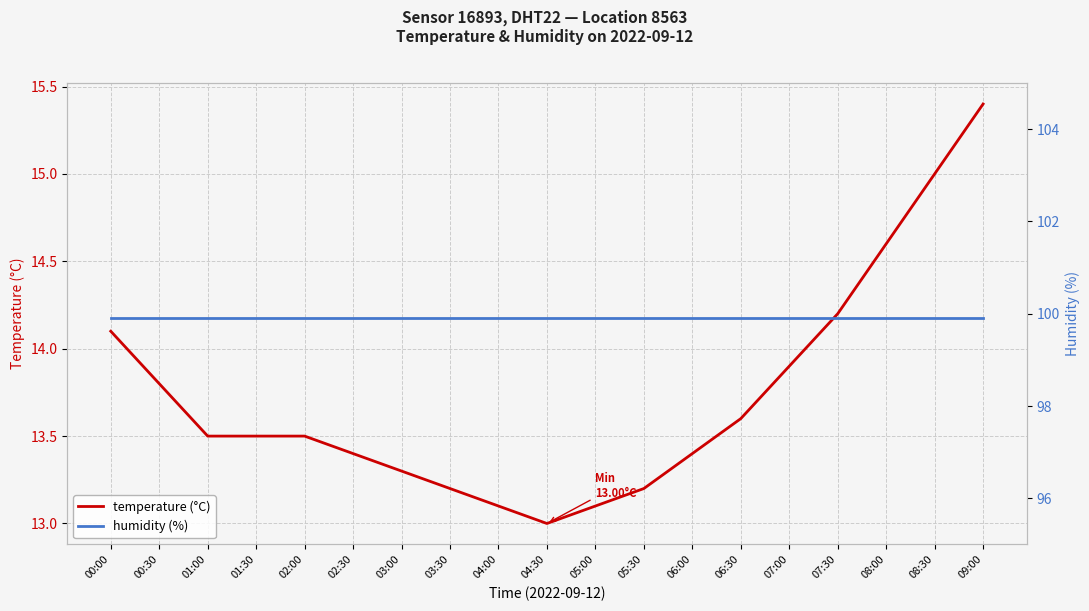

True or false: humidity (%) and temperature (°C) cross at least once.

False